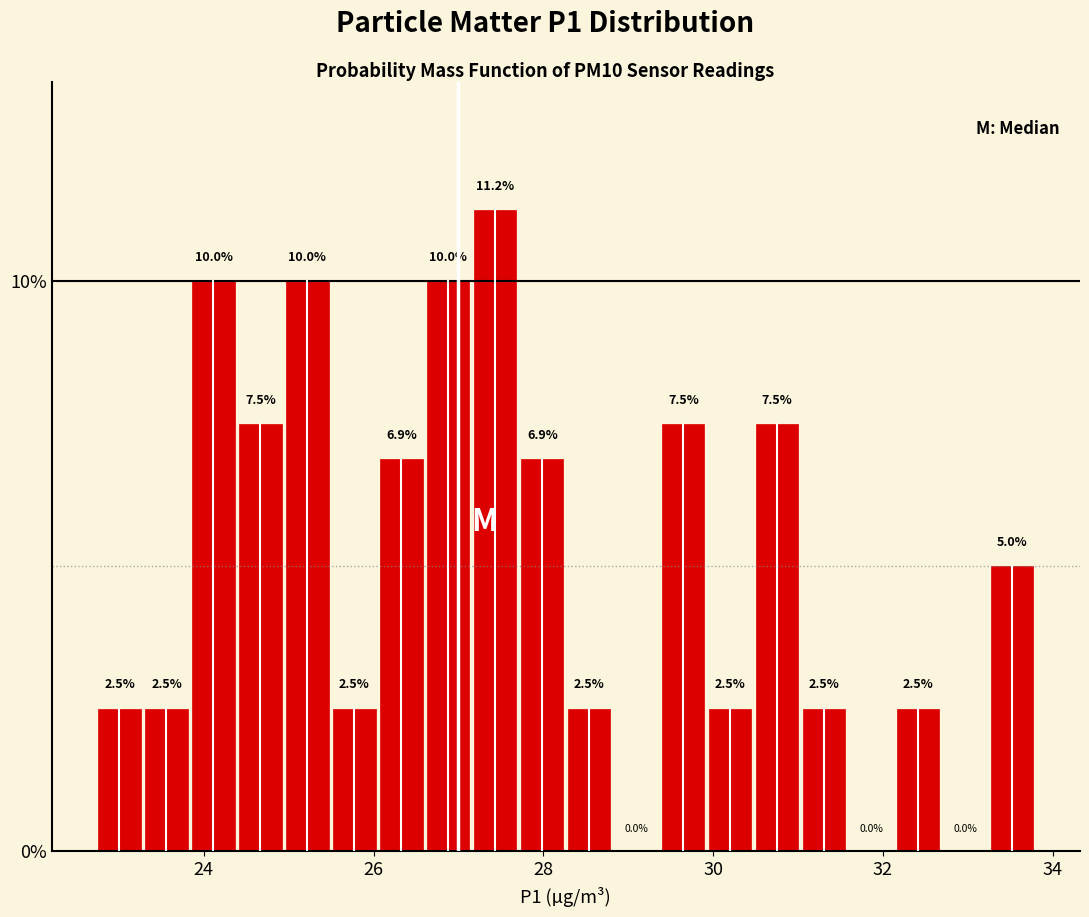

Around what value on the x-axis is the tallest bar? Give the approximate position of its centre, as read against the axis.

27.4